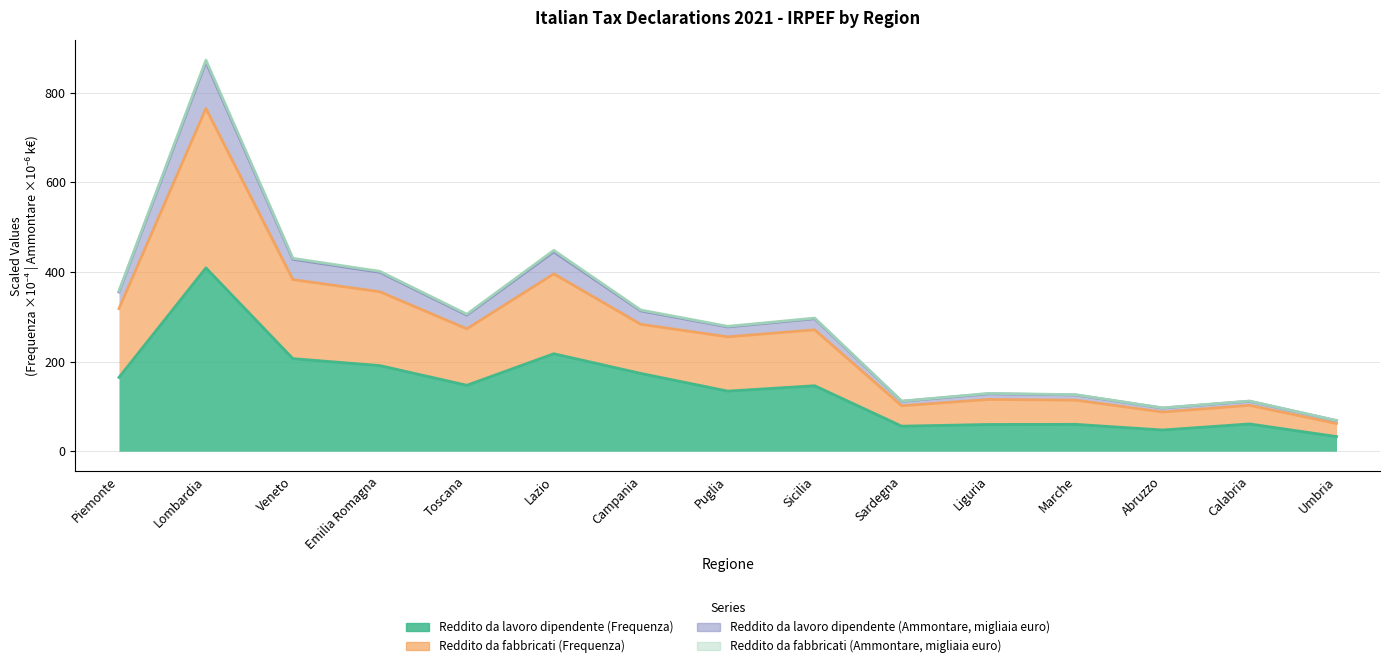

What is the label of the 1st point from the left?

Piemonte